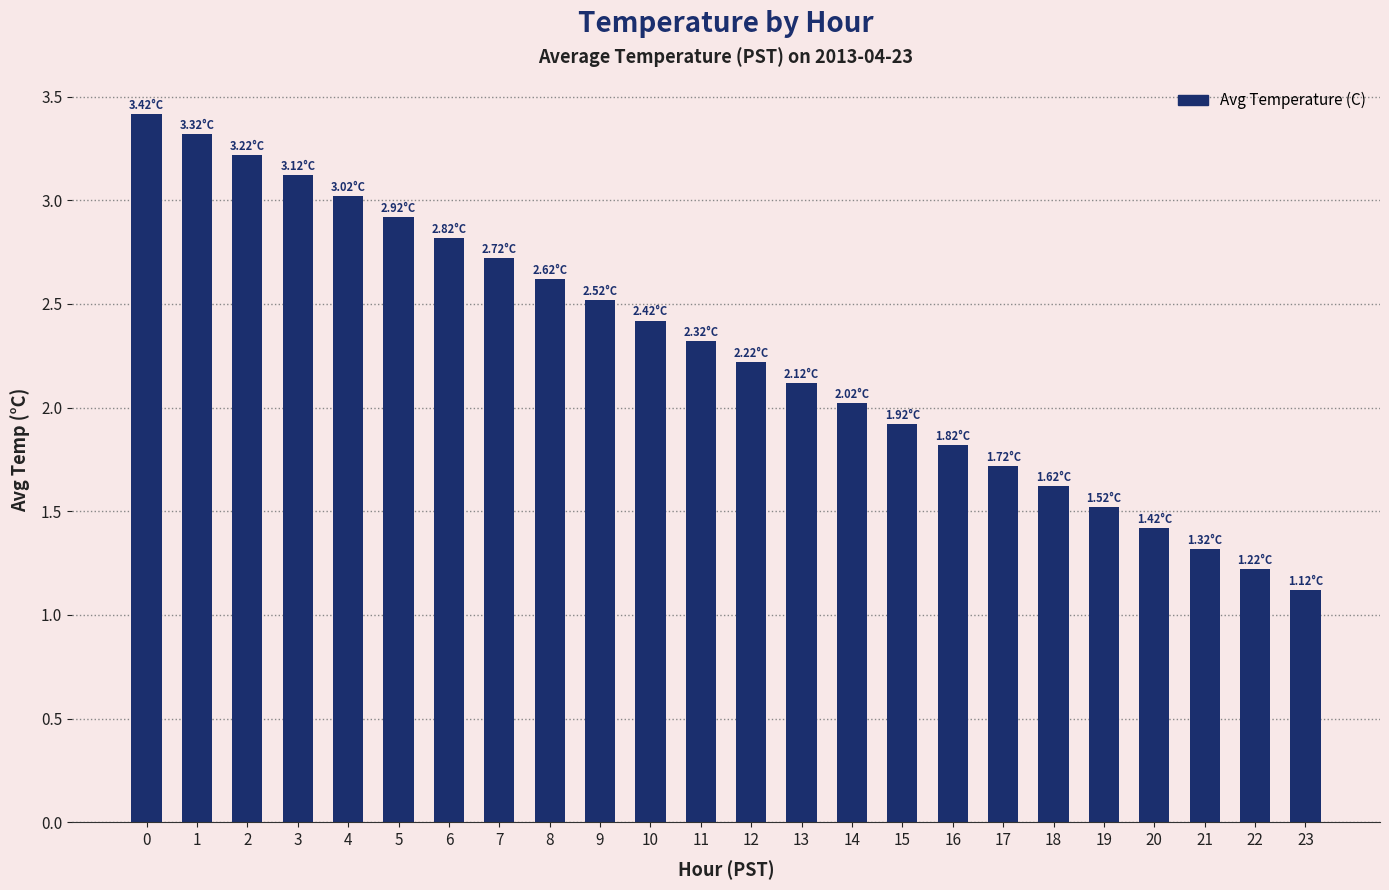

How many bars are there in total?

24